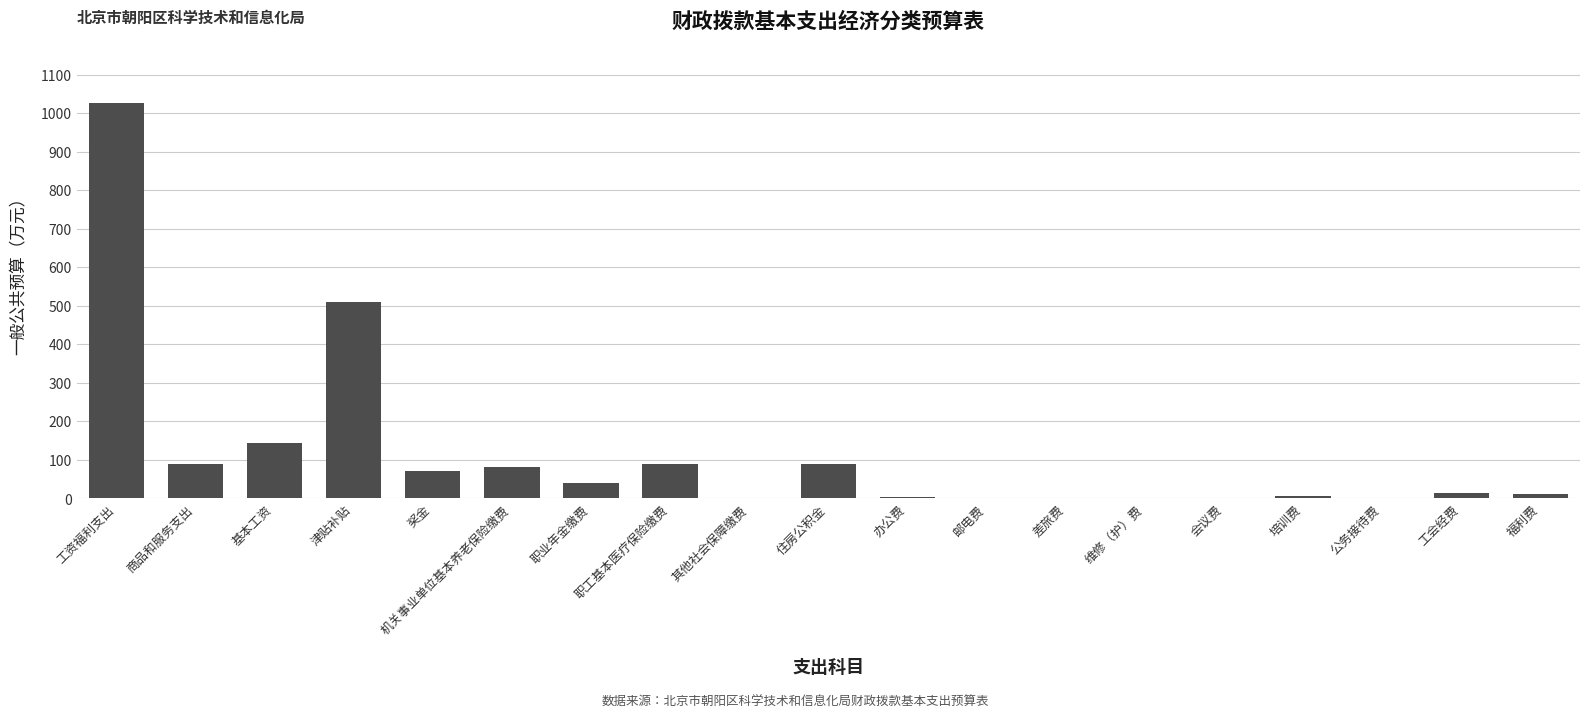

Is it true that the value at 基本工资 is 246.1?

False